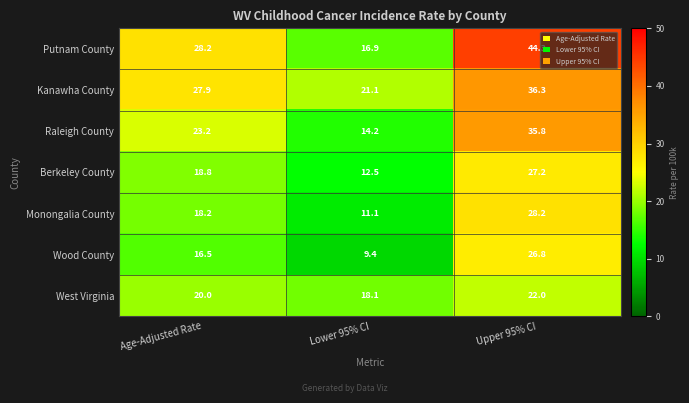

How many data points in Putnam County are above 28?

2